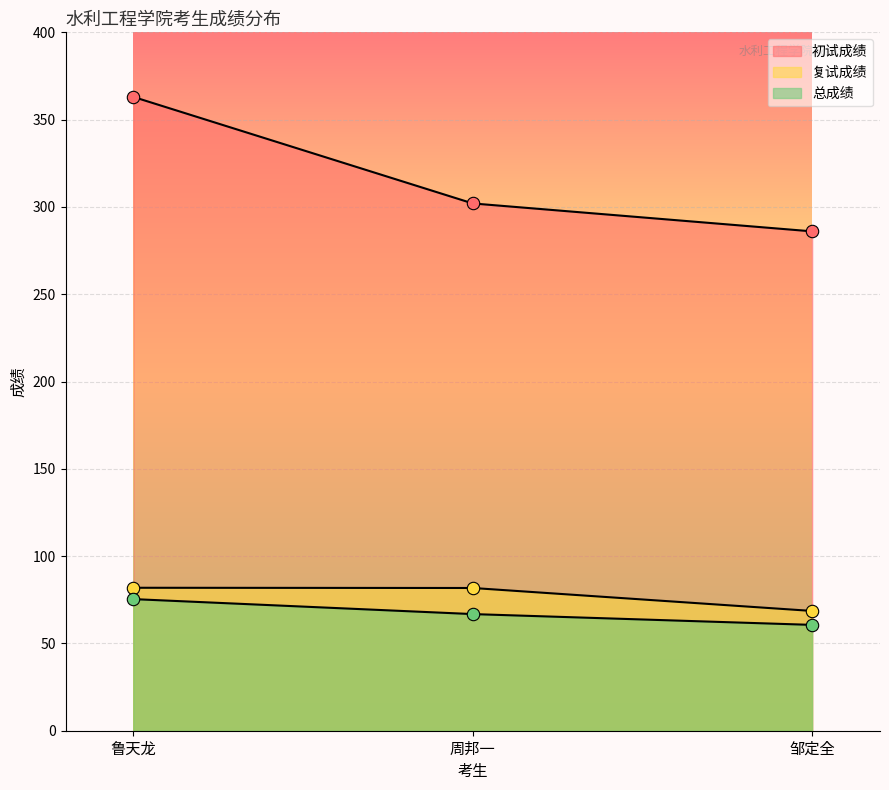

What are all the series names shown in the legend?

初试成绩, 复试成绩, 总成绩